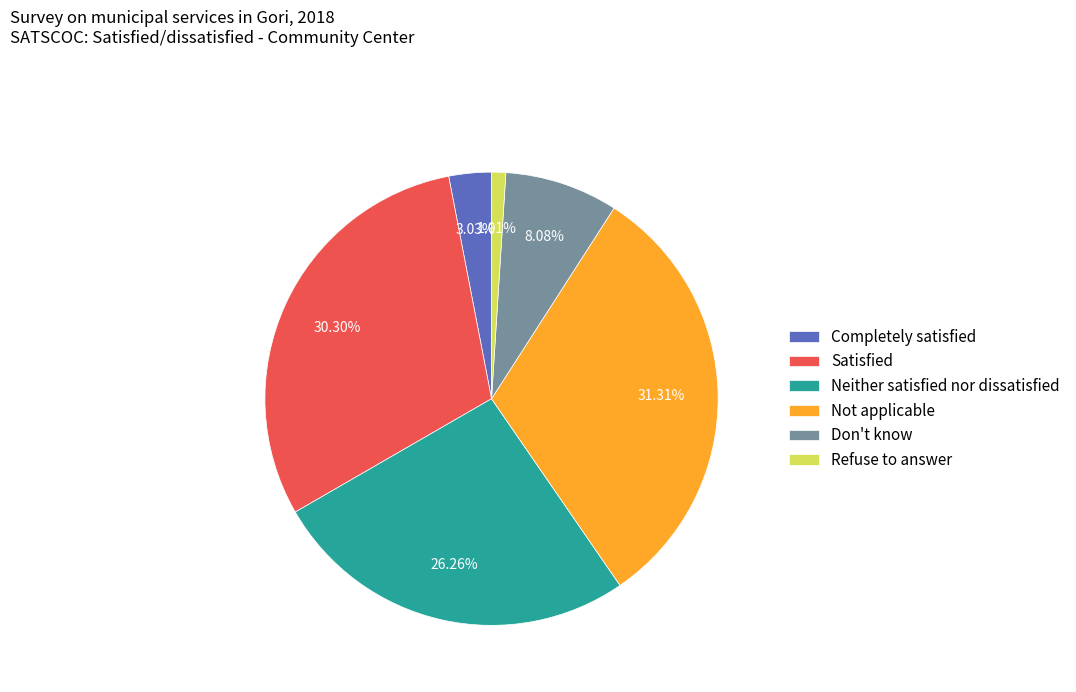

What is the ratio of the value at Neither satisfied nor dissatisfied to the value at Refuse to answer?

26.0